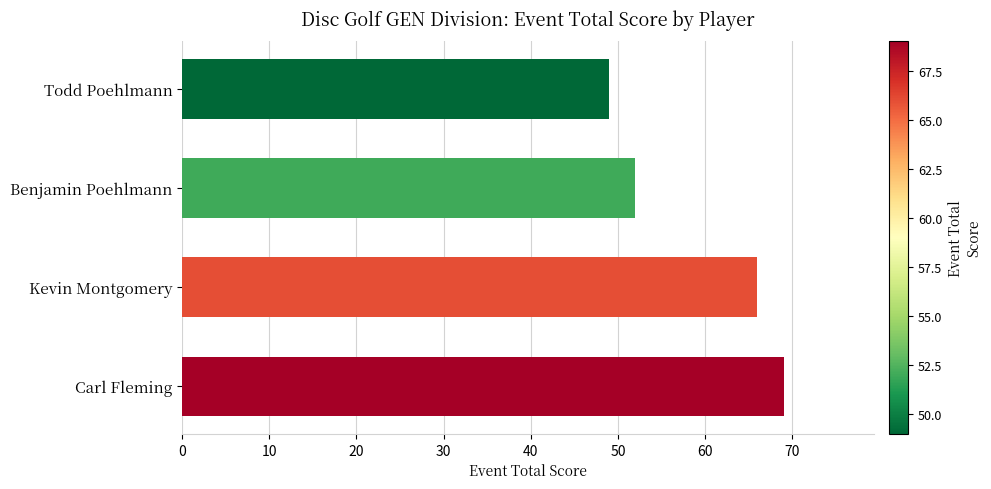

What is the change in value from Carl Fleming to Todd Poehlmann?

-20